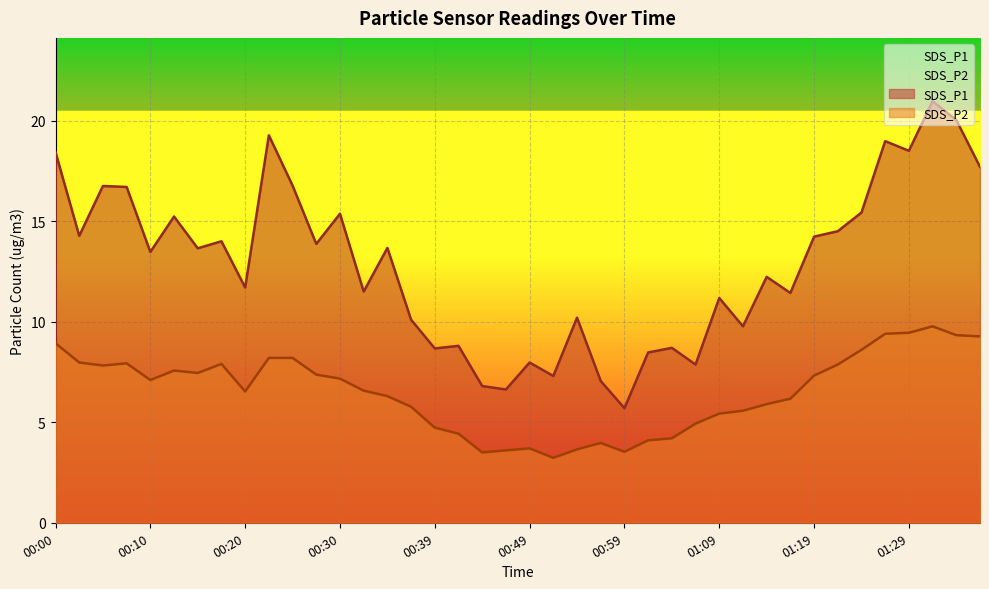

True or false: SDS_P2 and SDS_P1 intersect in this chart.

False